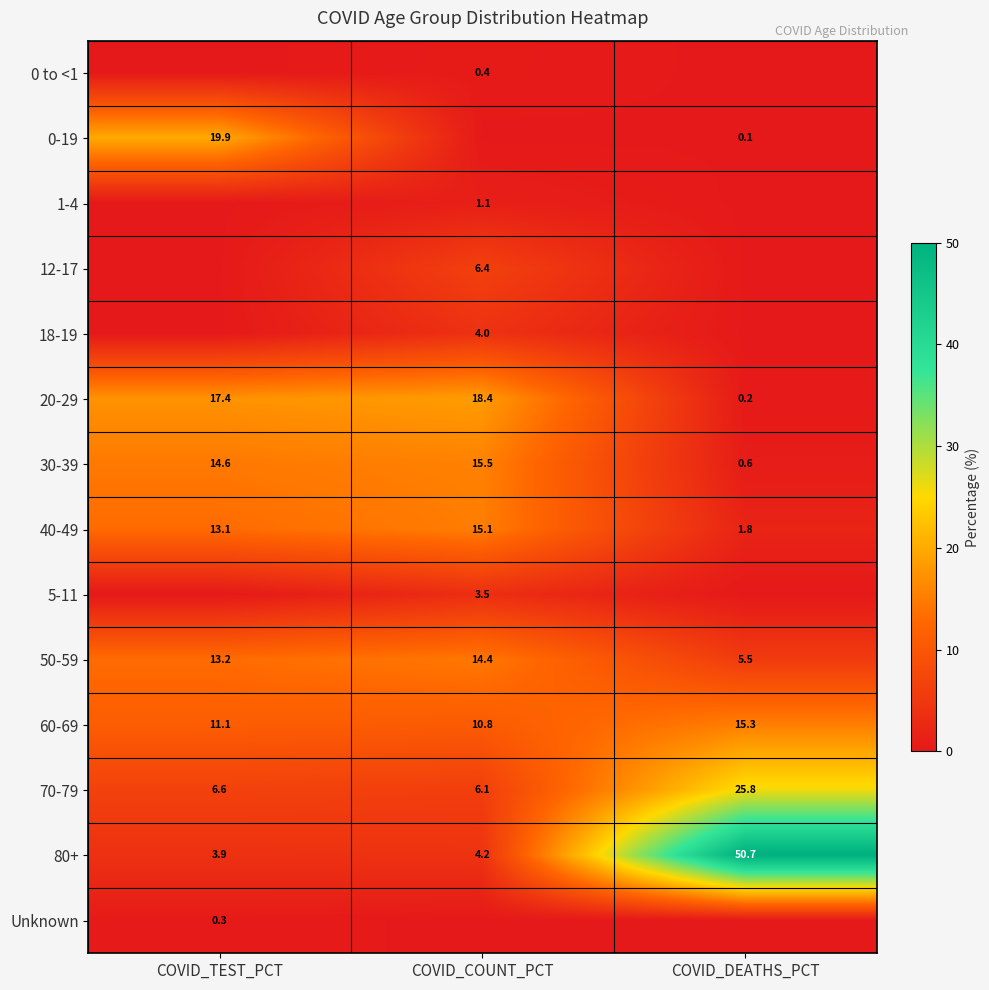

What is the sum of all 40-49 values?

30.0